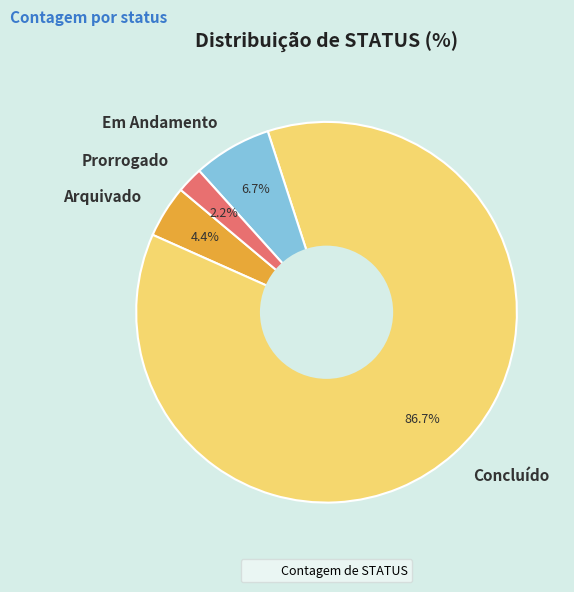

What percentage is the Em Andamento slice, to the nearest percent?

7%